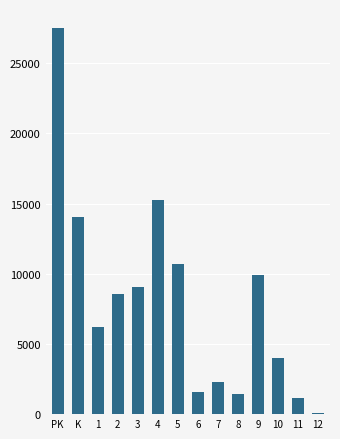

What value does the data have at PK?

27491.3